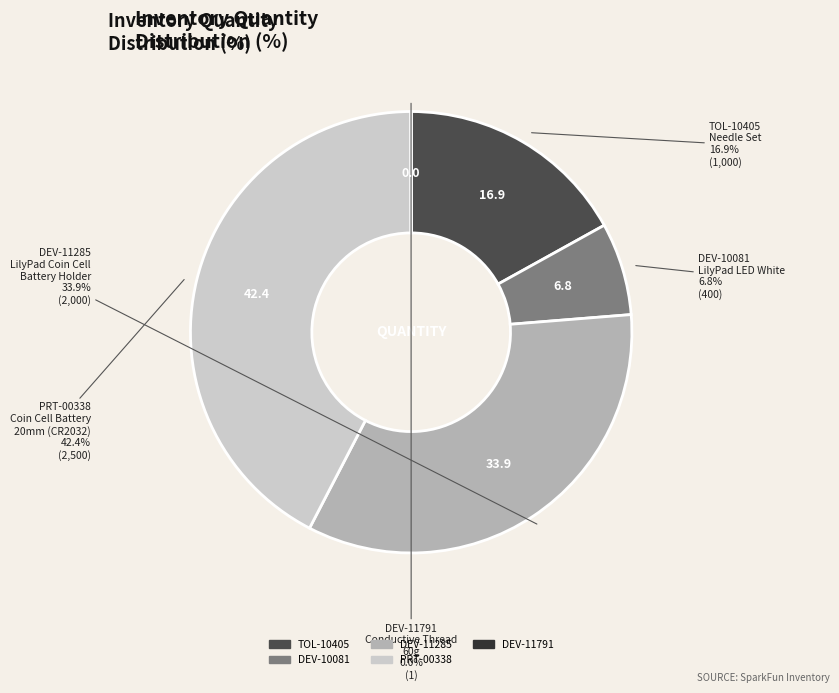

Is there any slice that represents more than half of the pie?

No